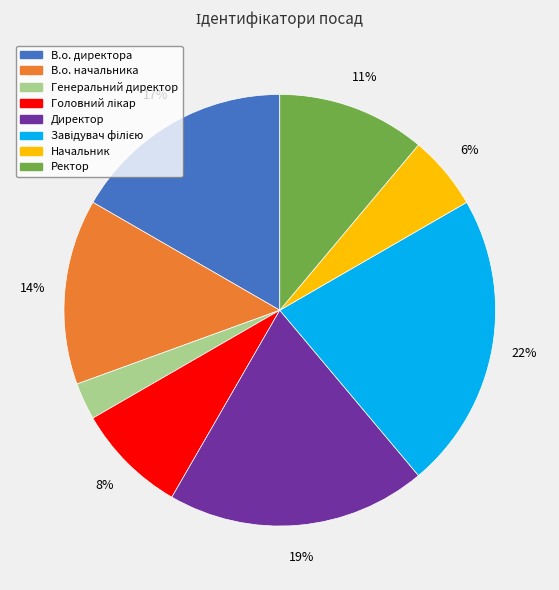

To the nearest percent, what is the difference between the largest and smallest slice percentages?

19%